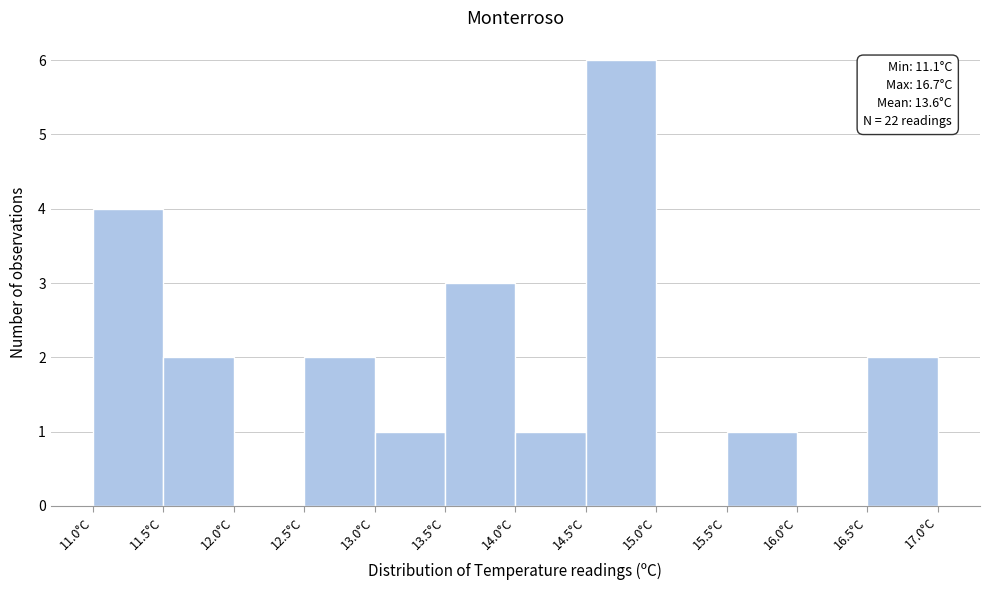

Which range on the x-axis has the tallest bar?

14.5 to 15.0